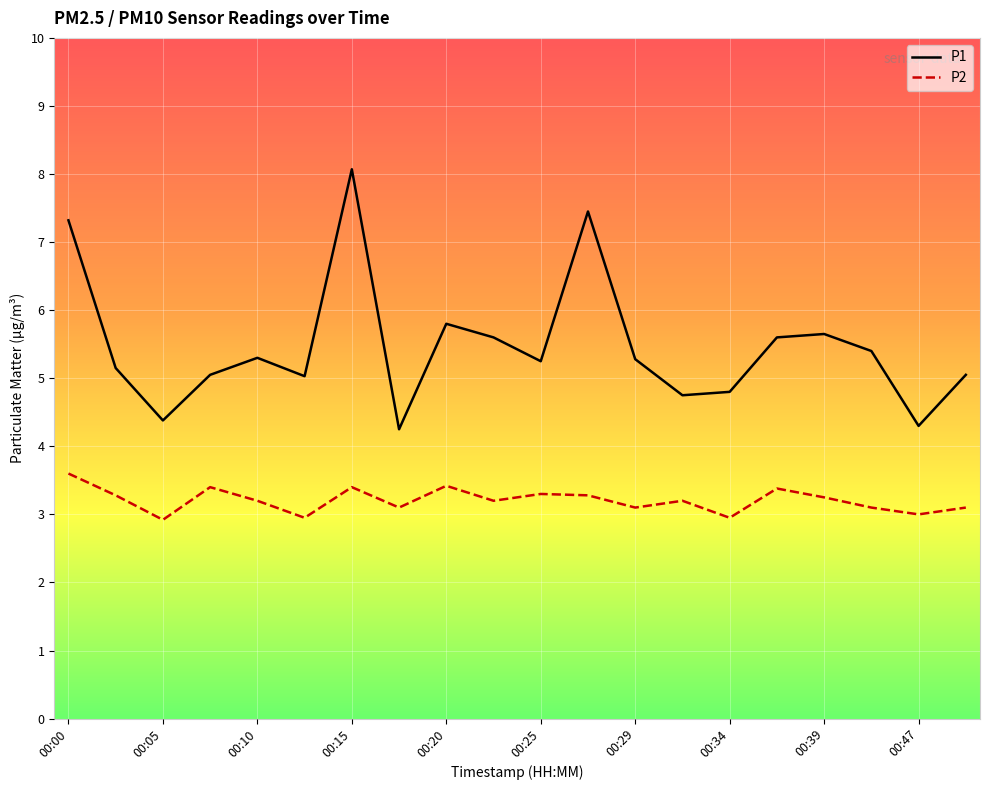

Is this an area chart (filled region under the line)?

No